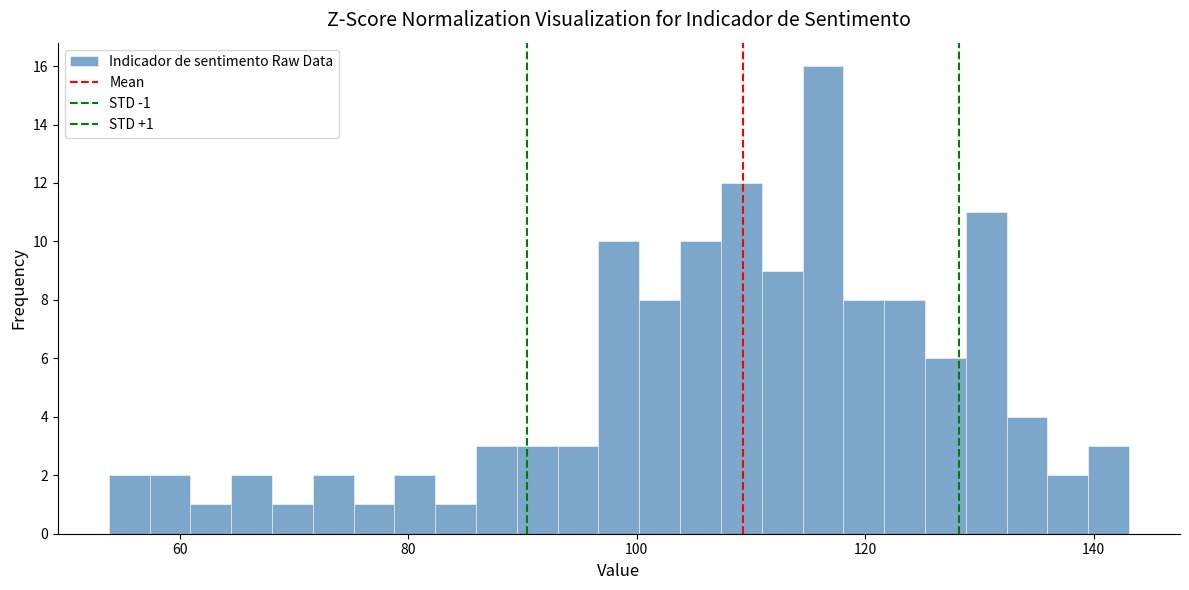

Read against the x-axis, roughly where is the centre of the tallest bar?

116